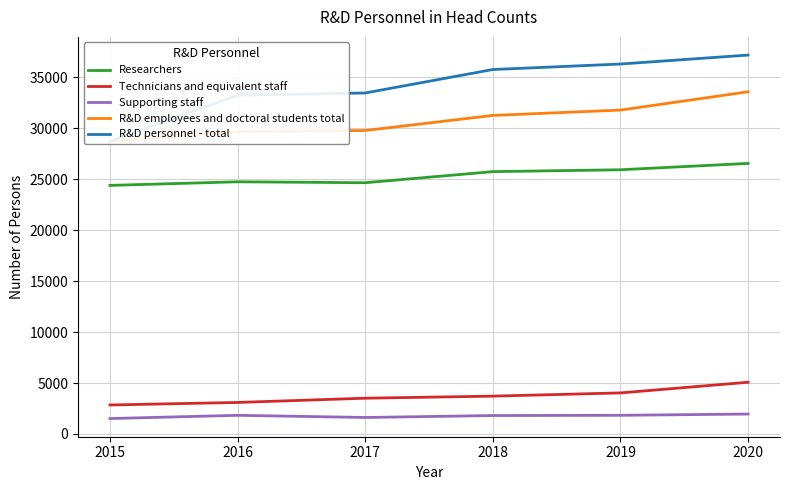

What is the approximate value of Supporting staff at 2016, to the nearest 50?

1850